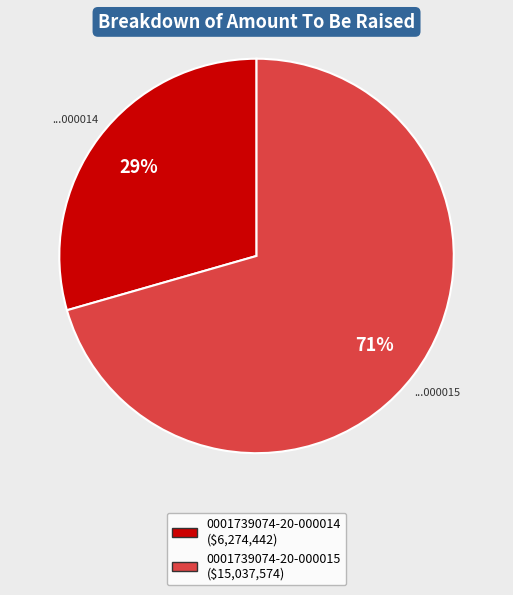

Which category has the smallest portion of the pie?

0001739074-20-000014